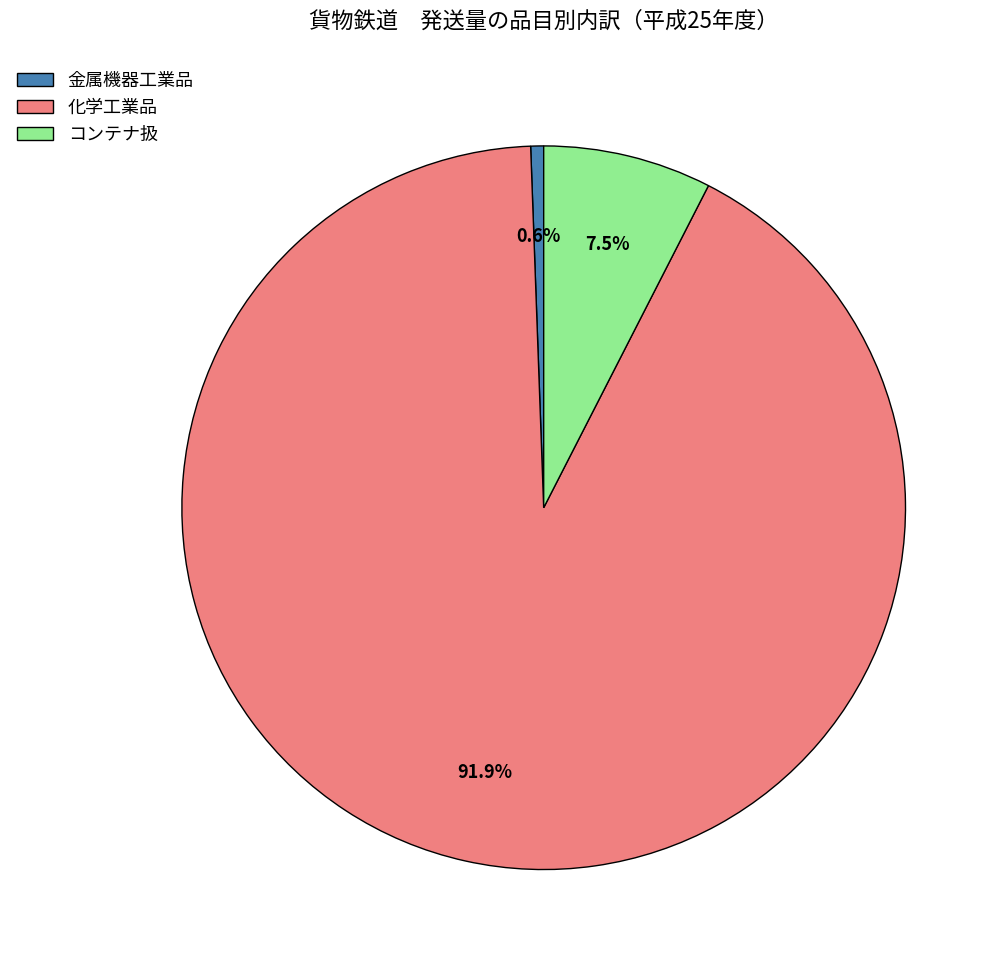

To the nearest percent, what is the average slice percentage?

33%